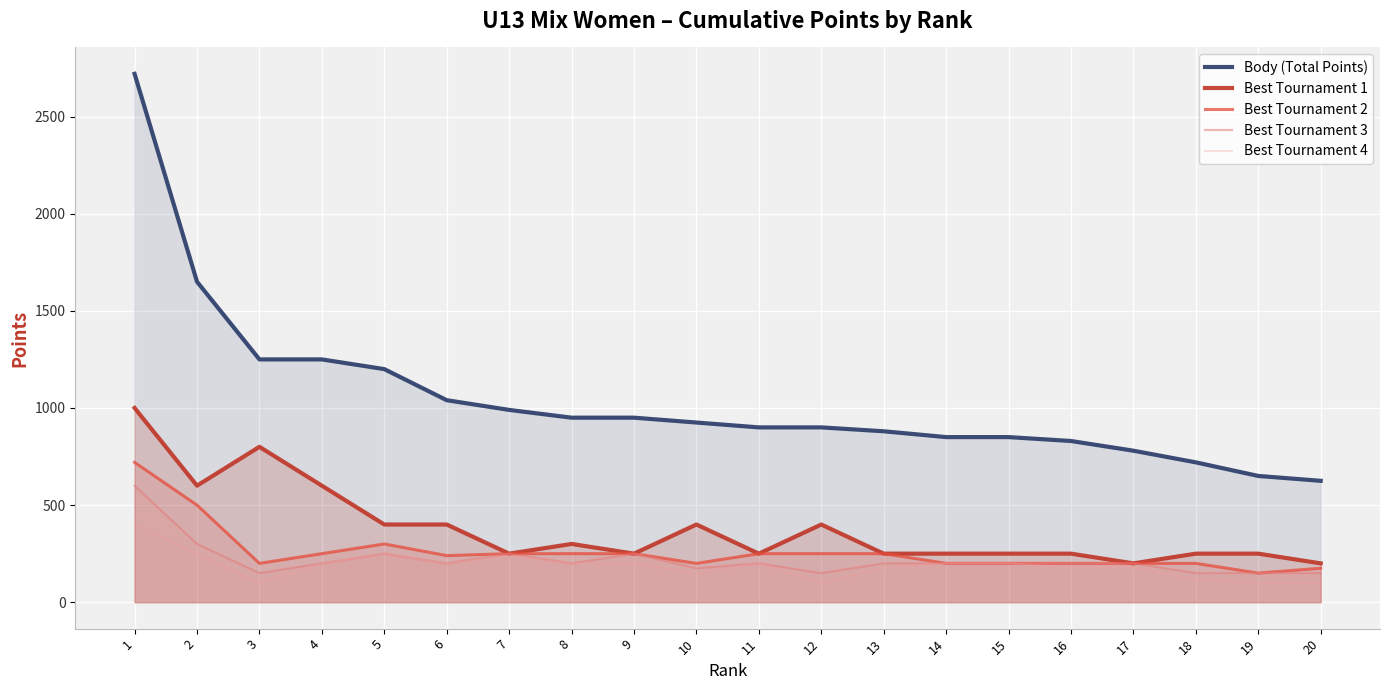

Count the number of categories in the chart.

20